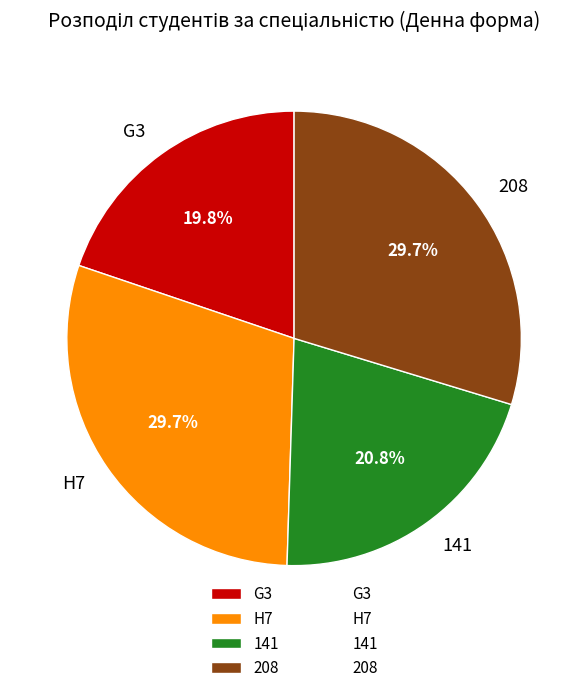

What percentage is NOT represented by G3?

80.2%